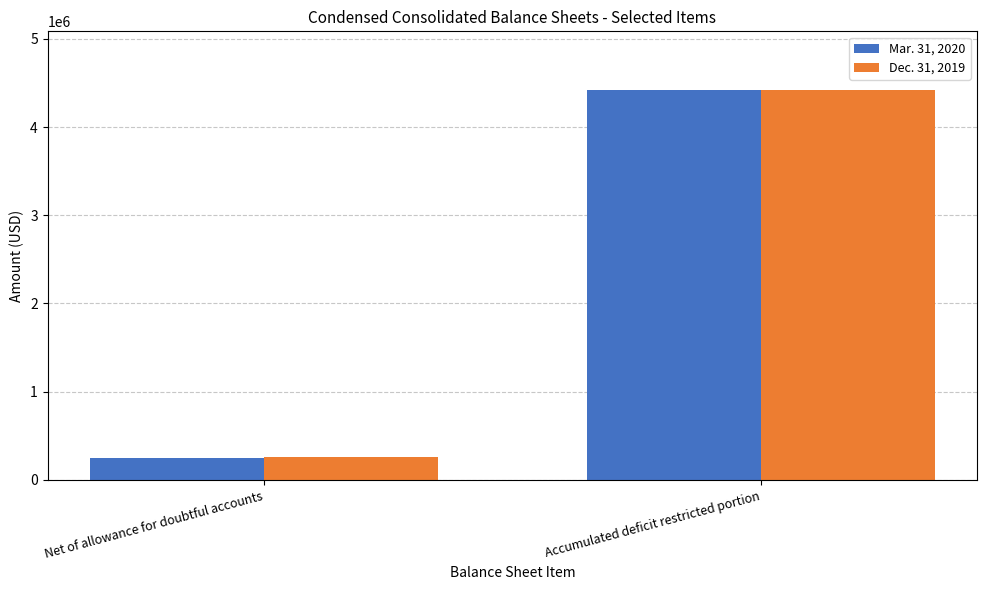

At which category does the chart reach its minimum across all series?

Net of allowance for doubtful accounts